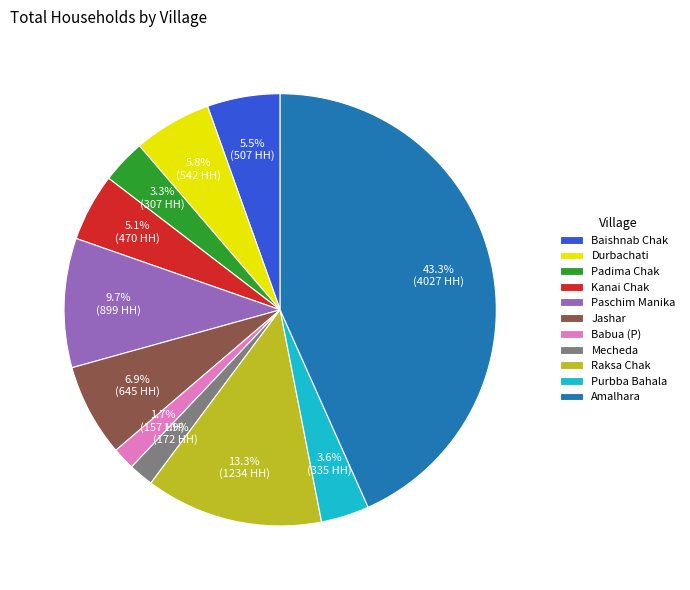

How many segments does this pie chart have?

11